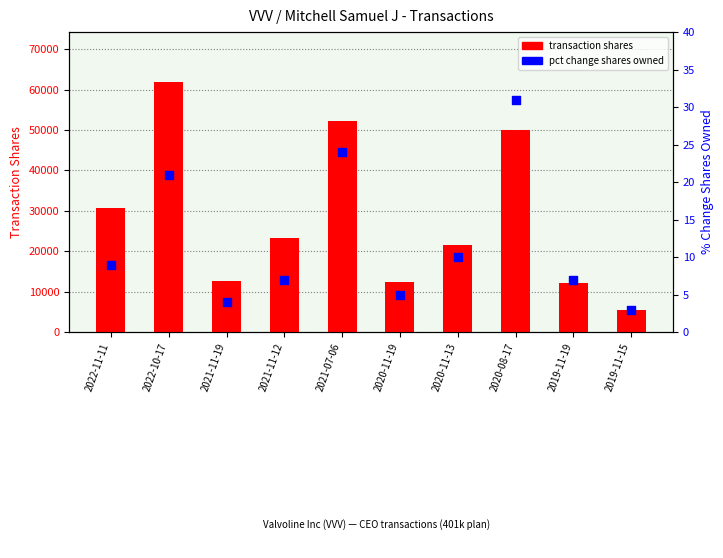

At how many categories does at least one series exceed 58847?

1